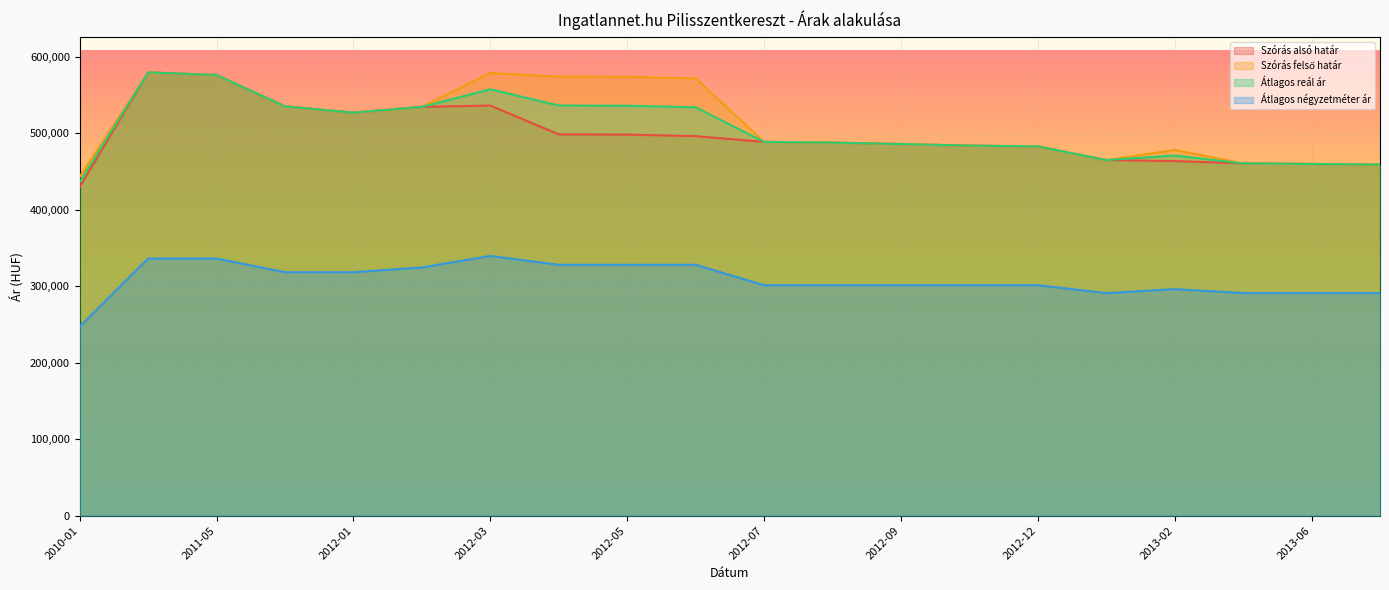

What are all the series names shown in the legend?

Szórás alsó határ, Szórás felső határ, Átlagos reál ár, Átlagos négyzetméter ár